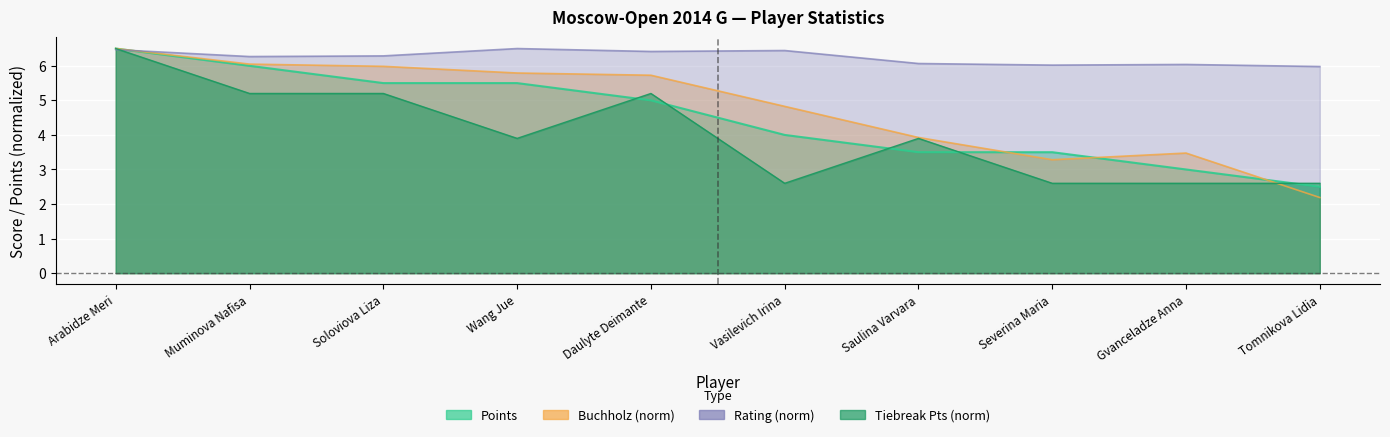

What is the sum of all Points values?

45.0